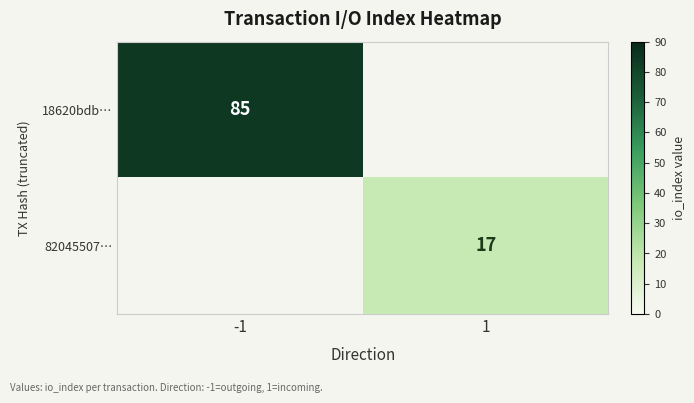

True or false: 18620bdb… has a value of 36 at -1.

False